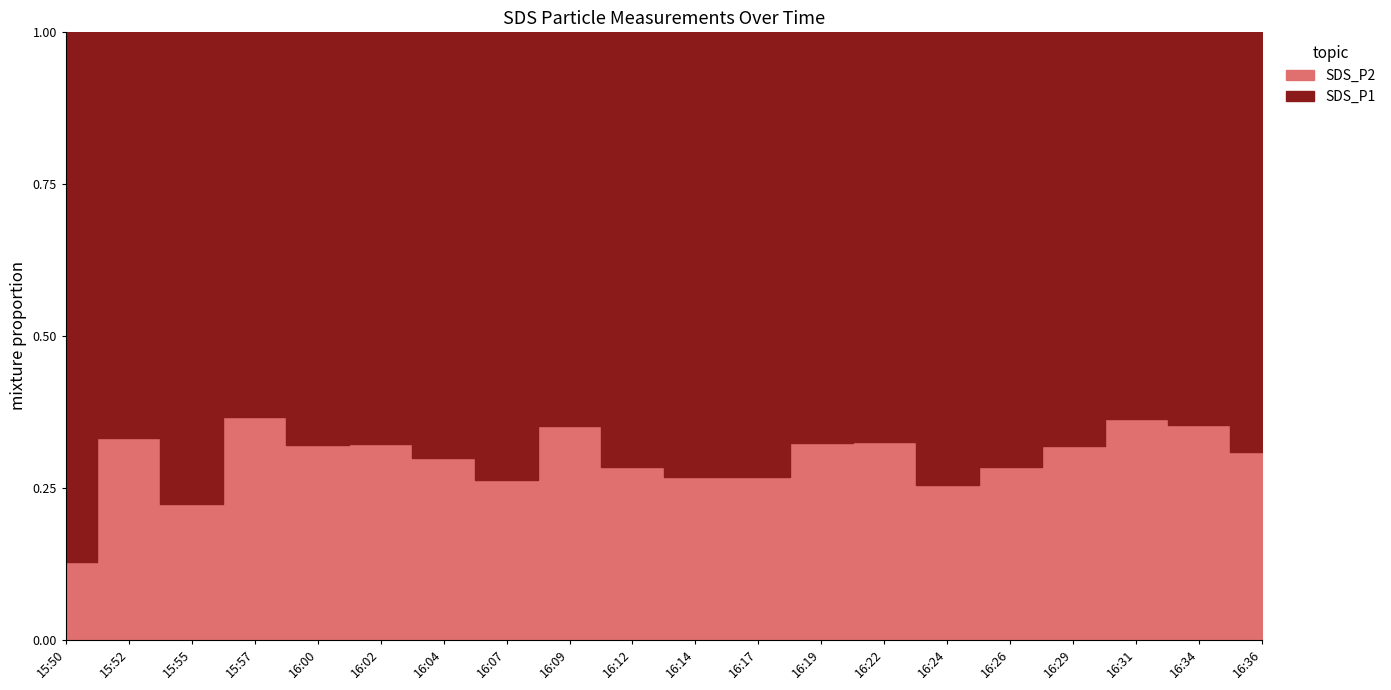

True or false: SDS_P1 and SDS_P2 cross at least once.

False